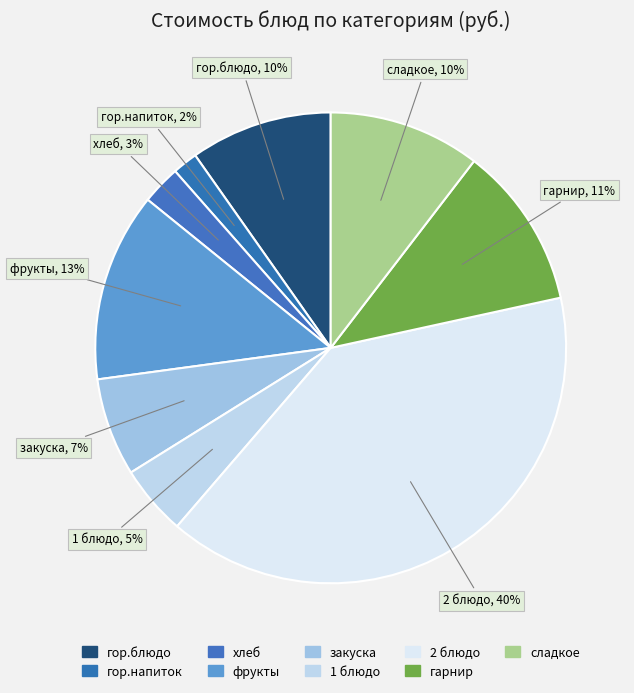

What is the largest slice in the pie chart?

2 блюдо